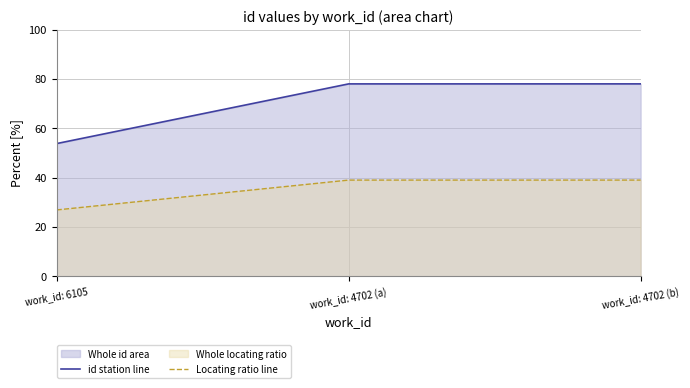

Reading left to right, transcribe all the data shown in this chart.

id station line: 53.8	78.0	78.0
Locating ratio line: 26.9	39.0	39.0